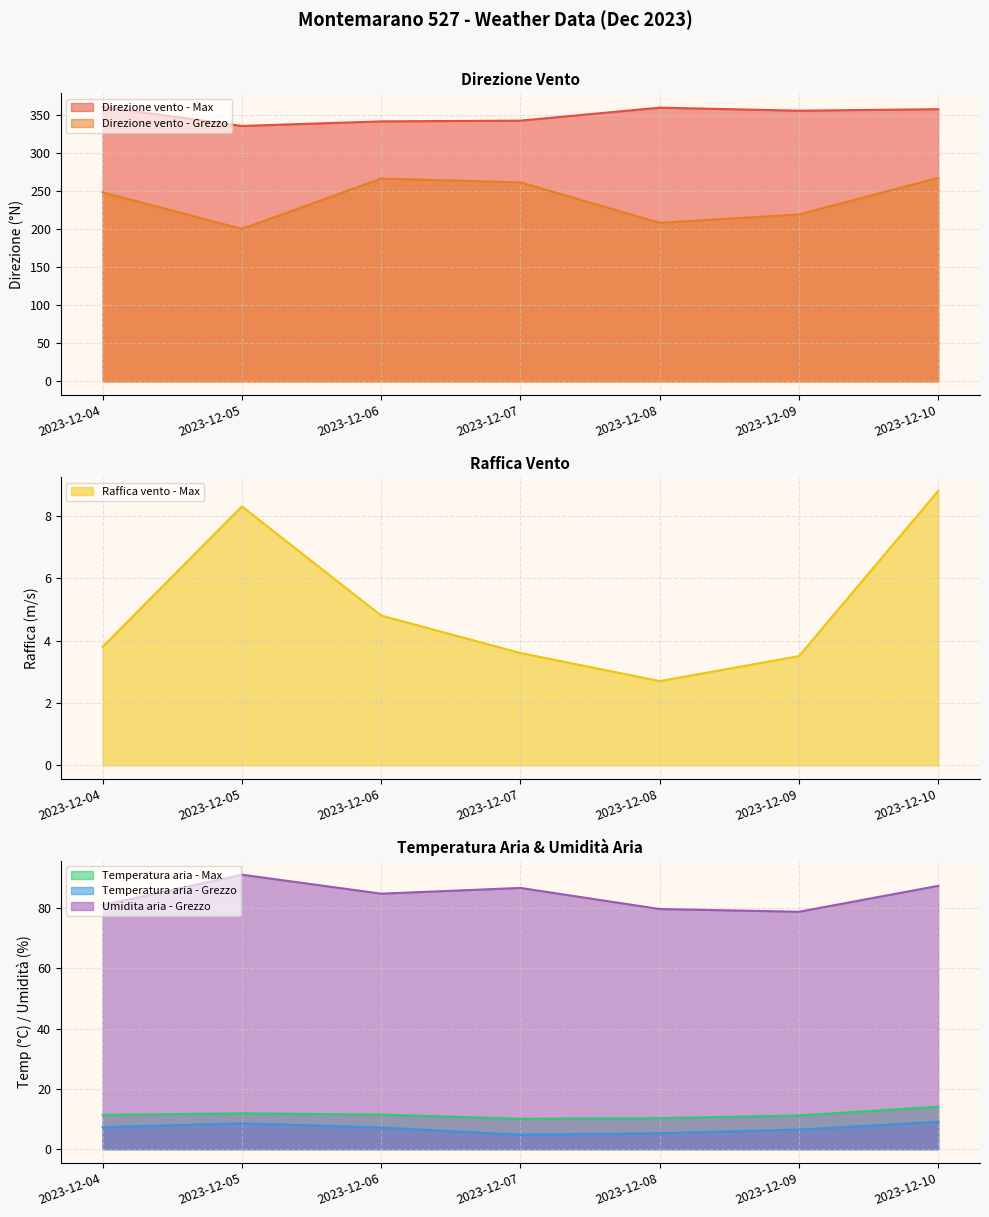

How many categories are shown in the chart?

7